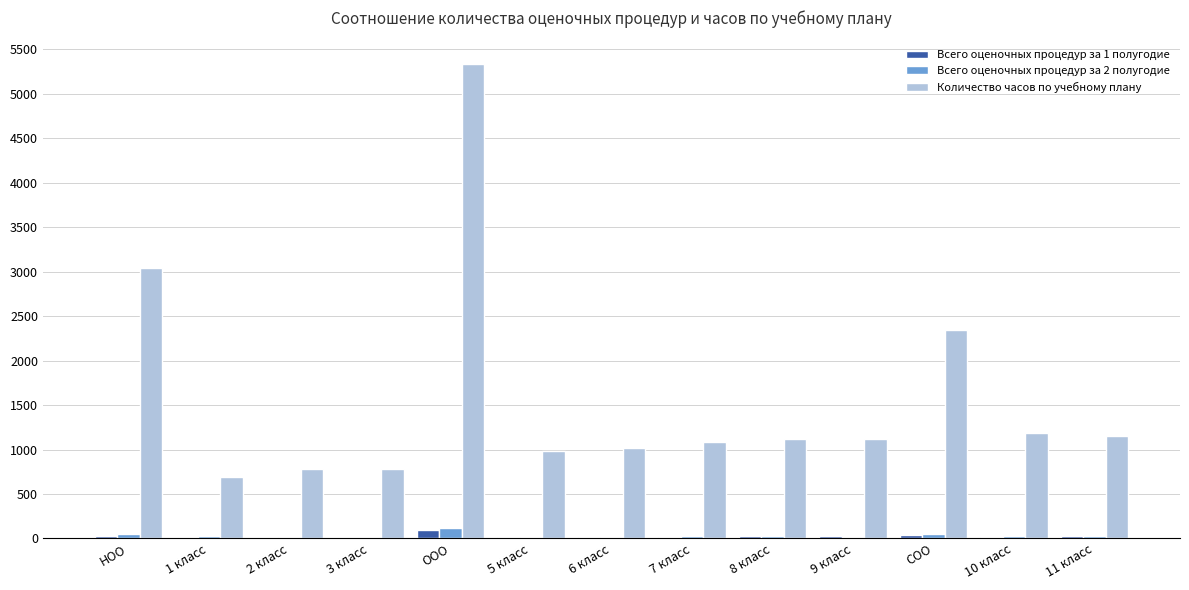

Where does the Всего оценочных процедур за 1 полугодие series first go above 21?

НОО